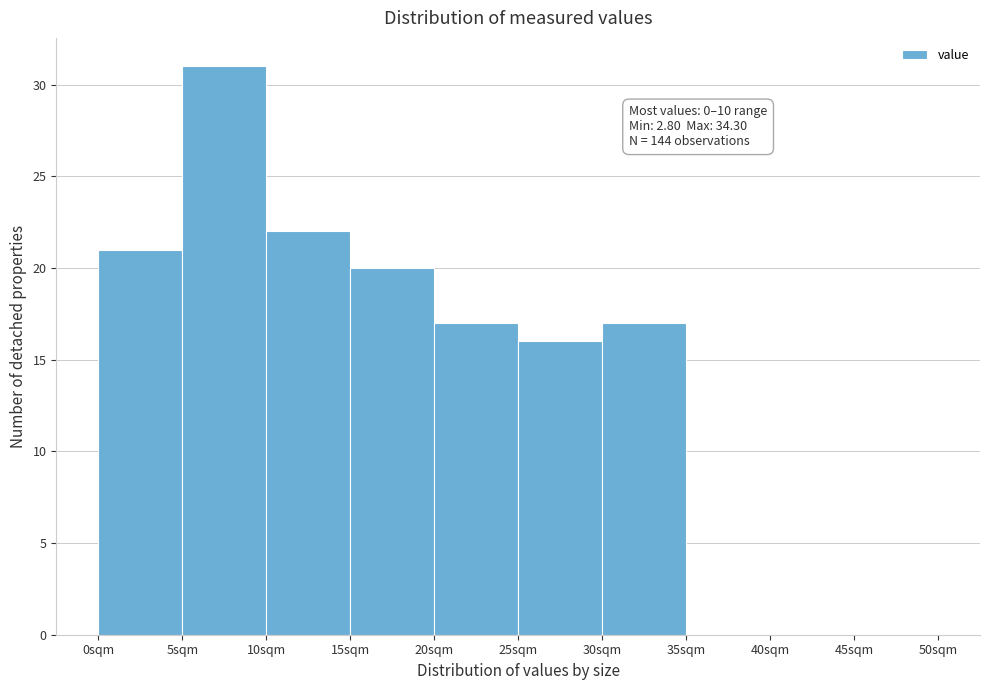

Which range on the x-axis has the tallest bar?

5 to 10